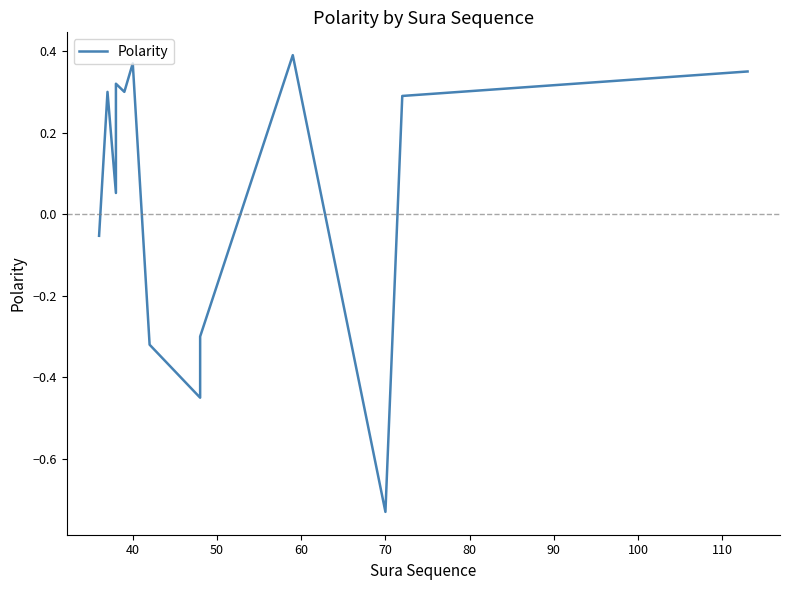

Does the chart display data point markers on the line(s)?

No